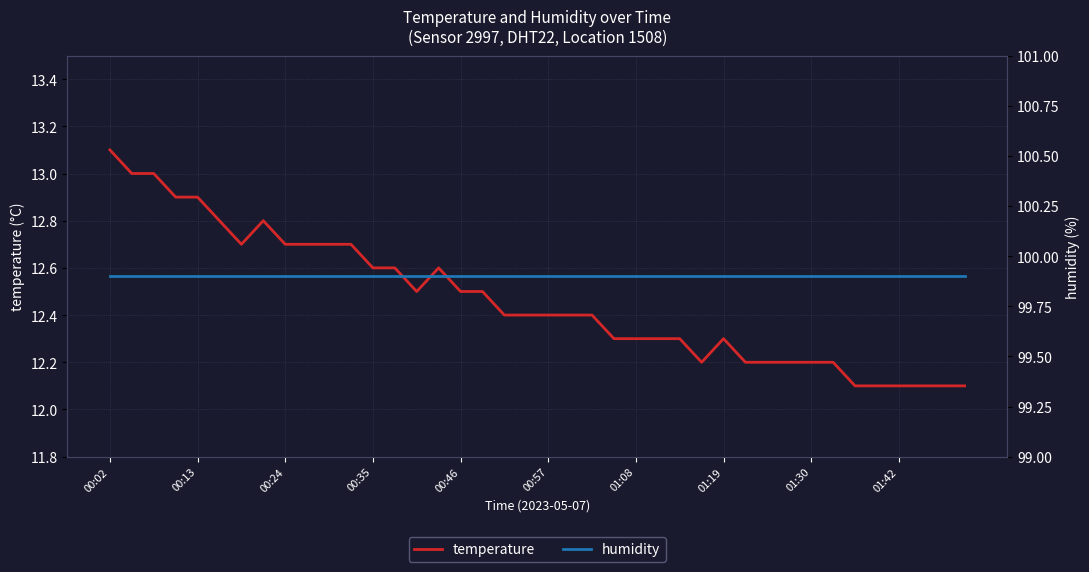

Which category has the highest value in the temperature series?

00:02